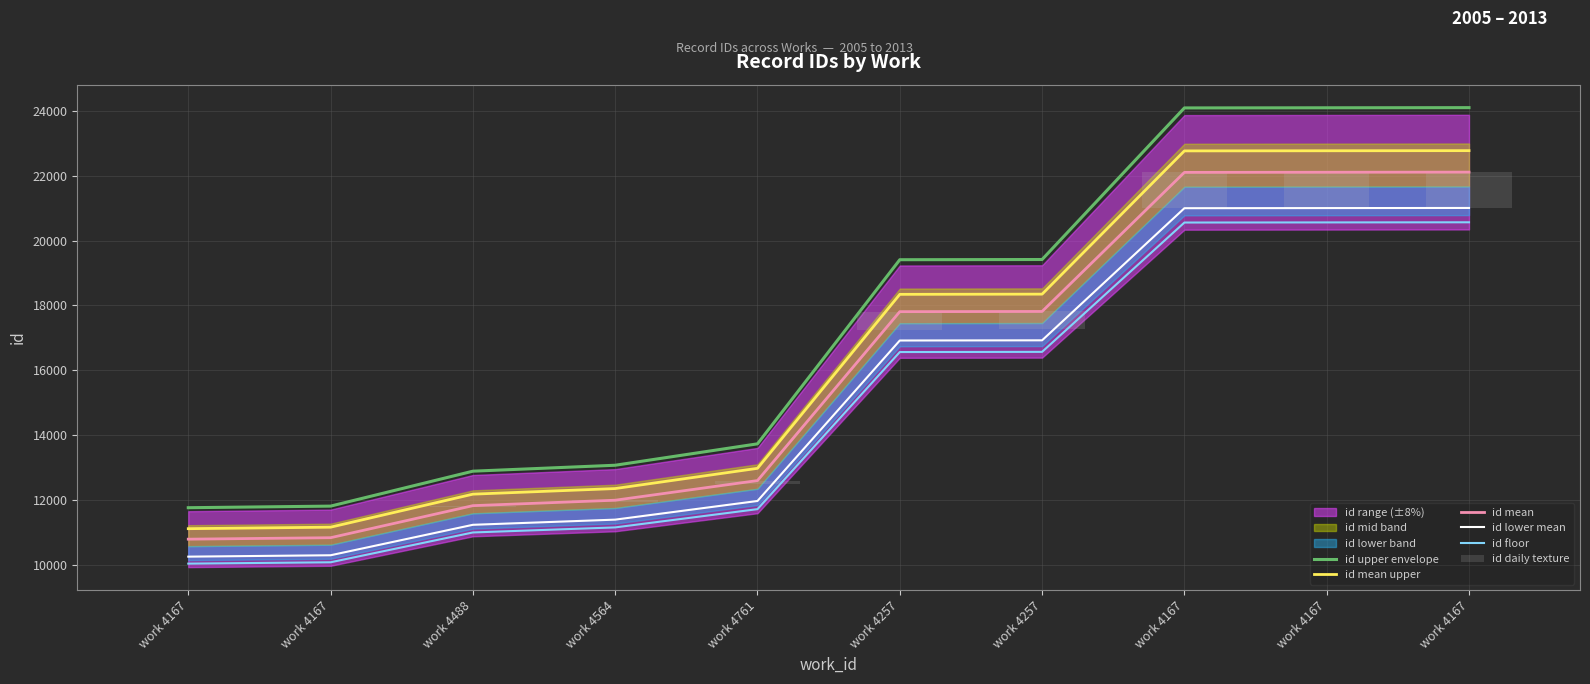

Reading right to left, transcribe all the data shown in this chart.

id upper envelope: 24099.9	24095.5	24091.2	19414.0	19407.5	13726.4	13065.8	12882.7	11804.7	11755.6
id mean upper: 22773.3	22769.2	22765.1	18345.3	18339.2	12970.8	12346.6	12173.6	11154.9	11108.5
id mean: 22110.0	22106.0	22102.0	17811.0	17805.0	12593.0	11987.0	11819.0	10830.0	10785.0
id lower mean: 21004.5	21000.7	20996.9	16920.5	16914.8	11963.4	11387.6	11228.0	10288.5	10245.8
id floor: 20562.3	20558.6	20554.9	16564.2	16558.7	11711.5	11147.9	10991.7	10071.9	10030.0
id daily texture: 1105.5	1104.9	1104.3	552.5	551.8	100.5	63.6	54.0	2.2	0.0